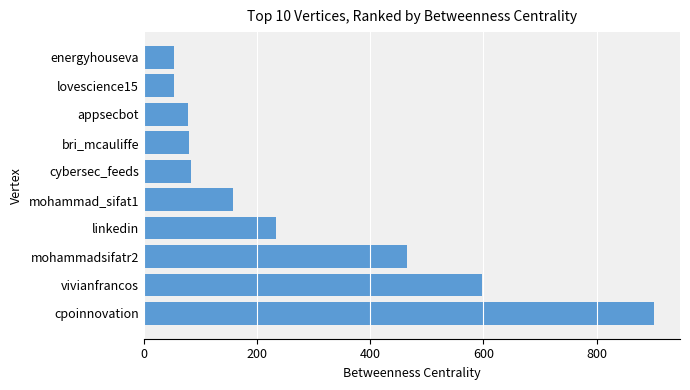

Which has a higher value, linkedin or bri_mcauliffe?

linkedin